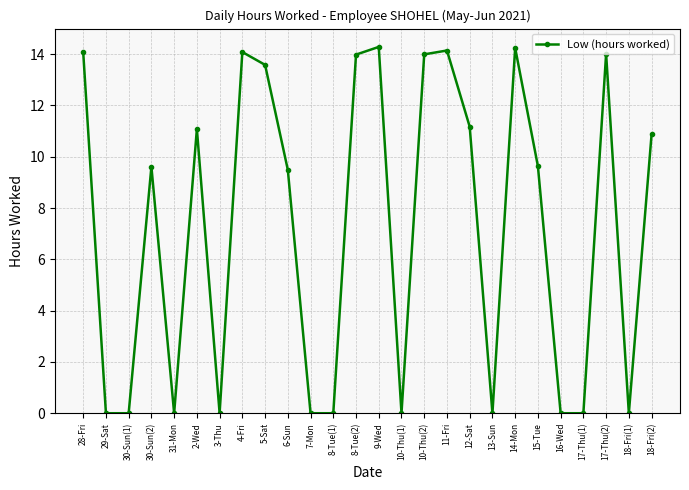

True or false: the data shows 10.9 at 18-Fri(2).

True